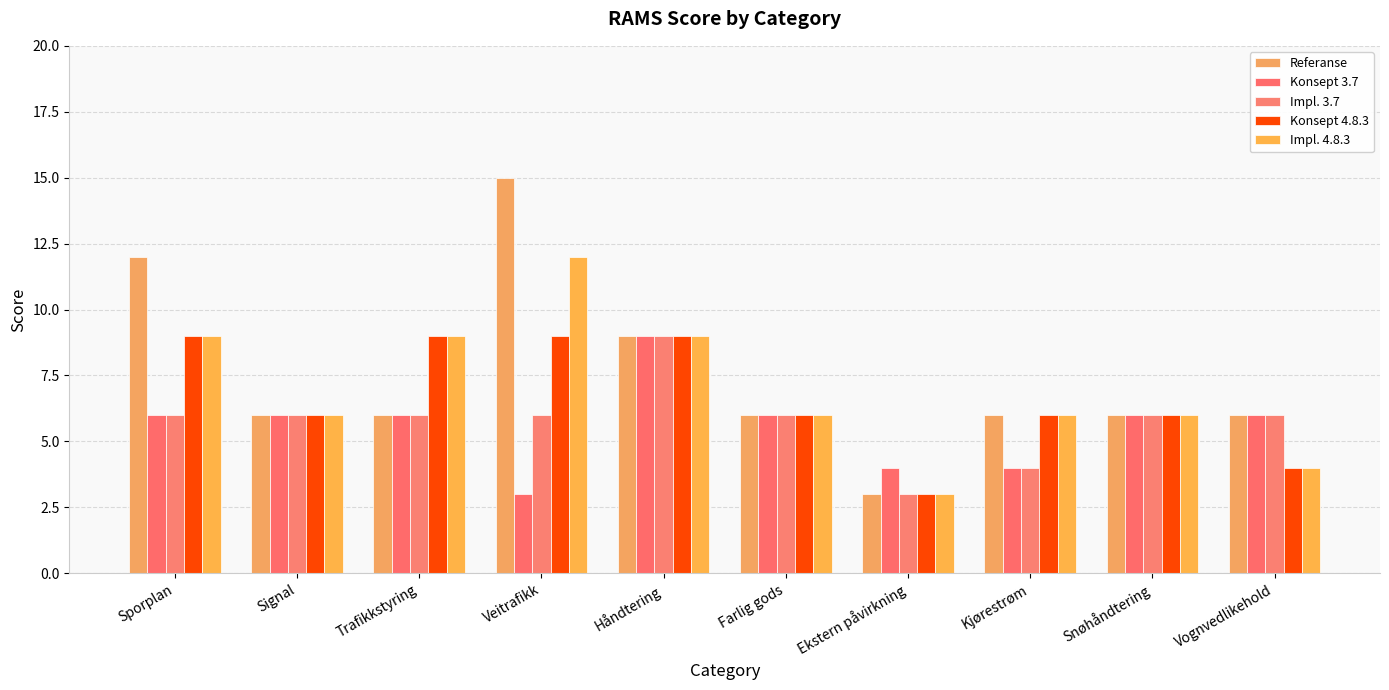

At which label is Referanse closest to 9?

Håndtering